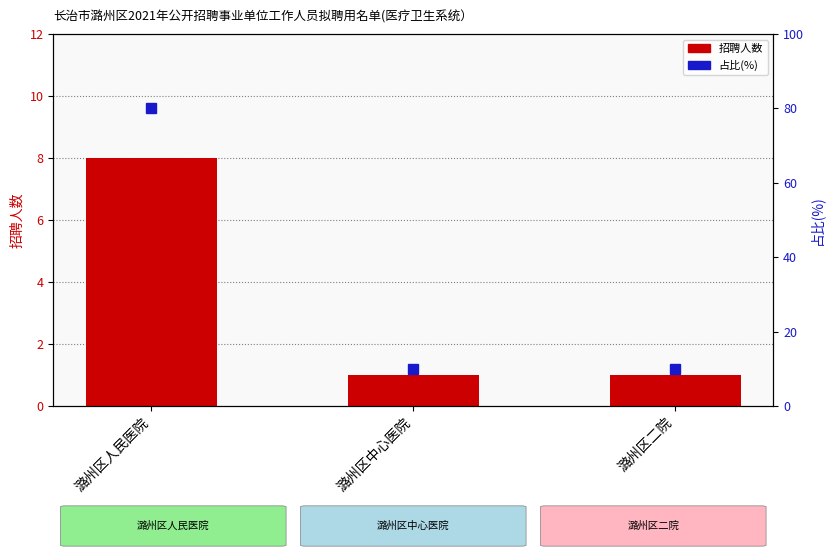

List the series in order of their peak value, highest first.

占比(%), 招聘人数